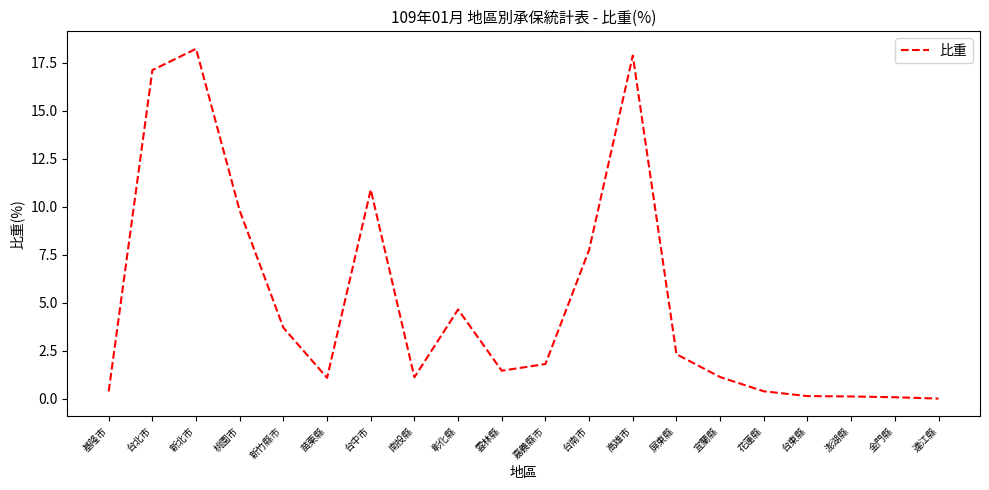

How many lines are shown in the chart?

1